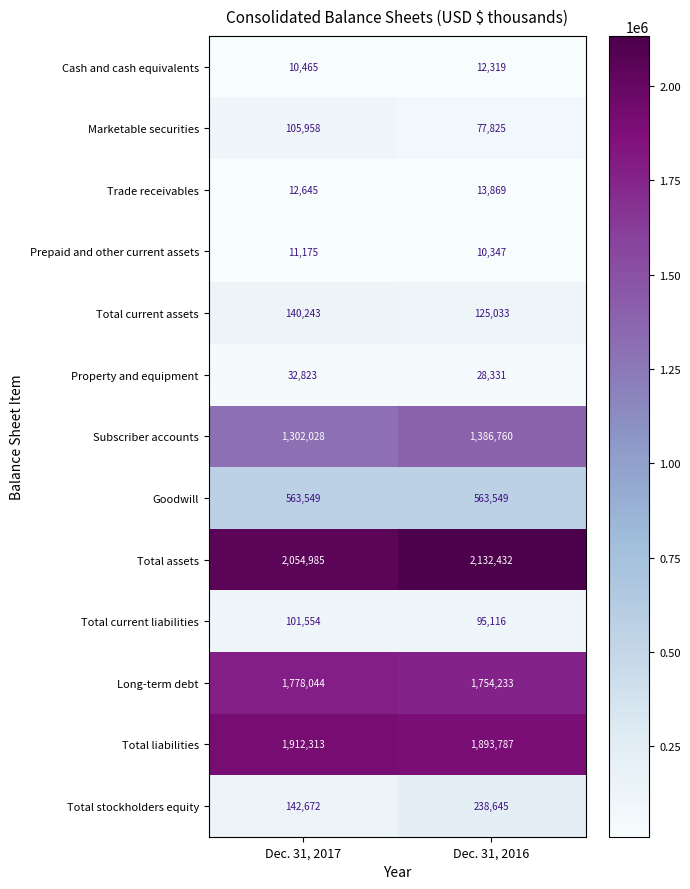

The Total stockholders equity series shows 210276 at Dec. 31, 2017. True or false?

False